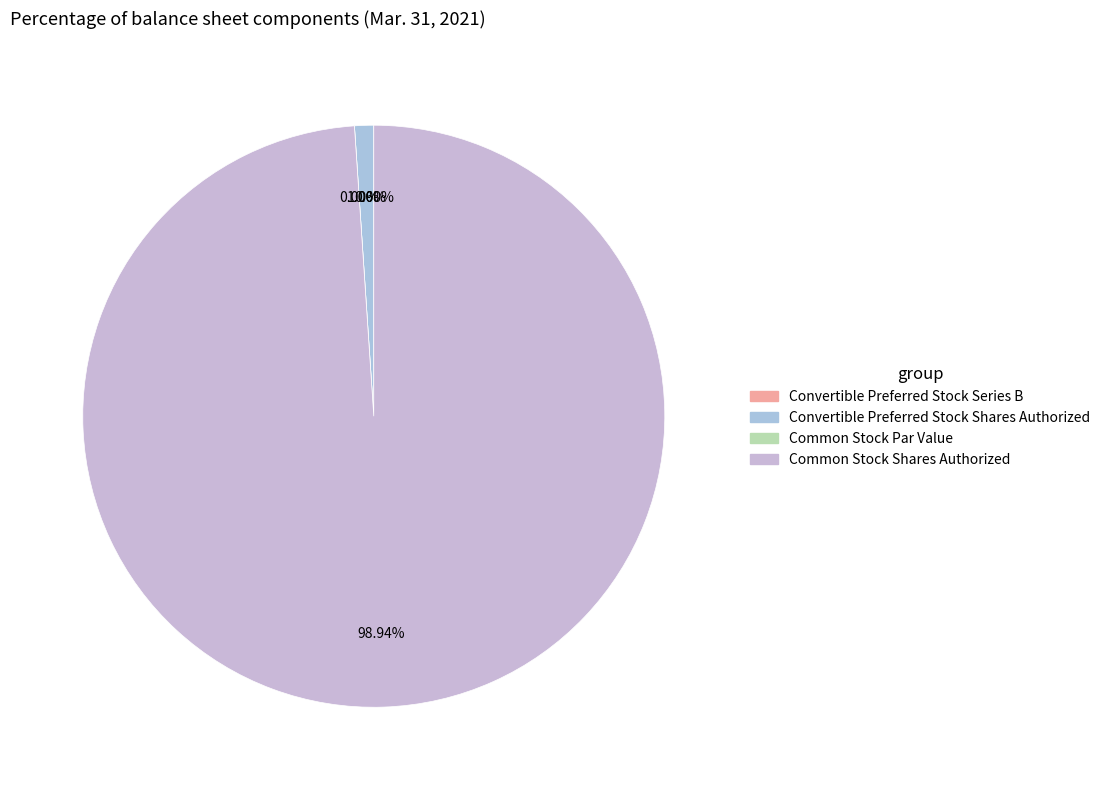

Rank the categories by value from lowest to highest.

Common Stock Par Value, Convertible Preferred Stock Series B, Convertible Preferred Stock Shares Authorized, Common Stock Shares Authorized